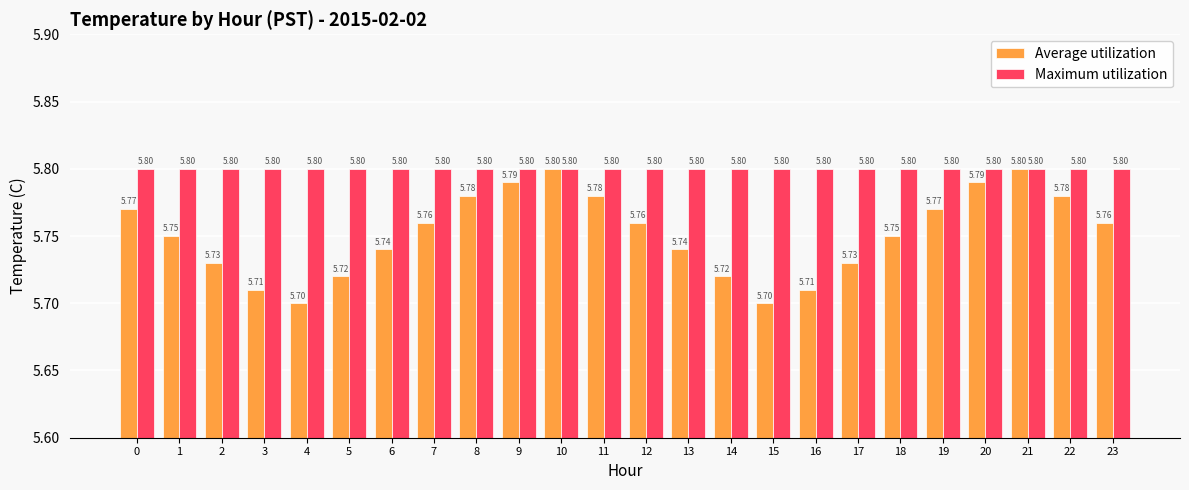

Rank the series at 15 from highest to lowest value.

Maximum utilization, Average utilization